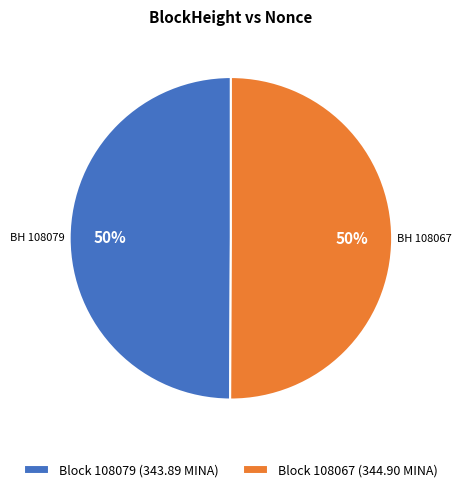

Do Block 108079 (343.89 MINA) and Block 108067 (344.90 MINA) together represent more than half of the pie?

Yes